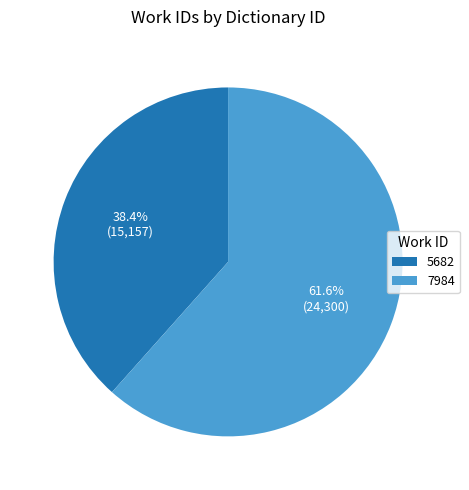

What percentage is the 5682 slice, to the nearest percent?

38%